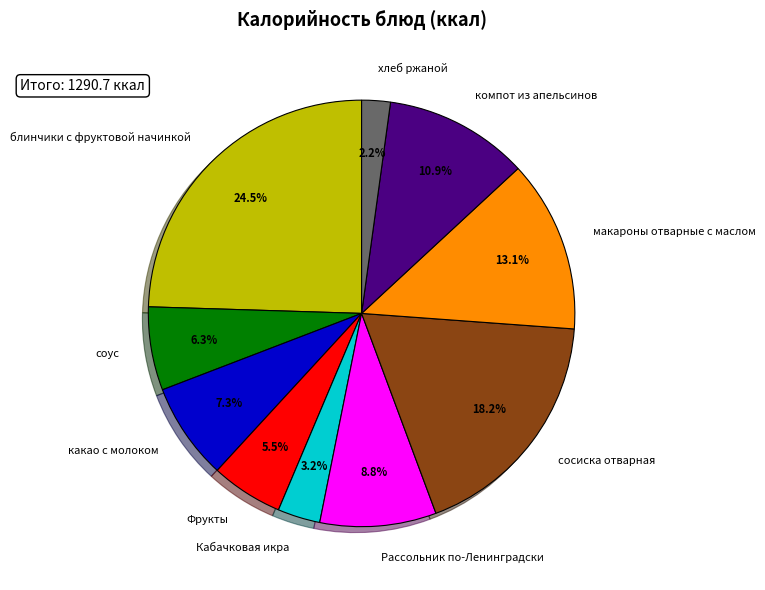

How many slices are in this pie chart?

10